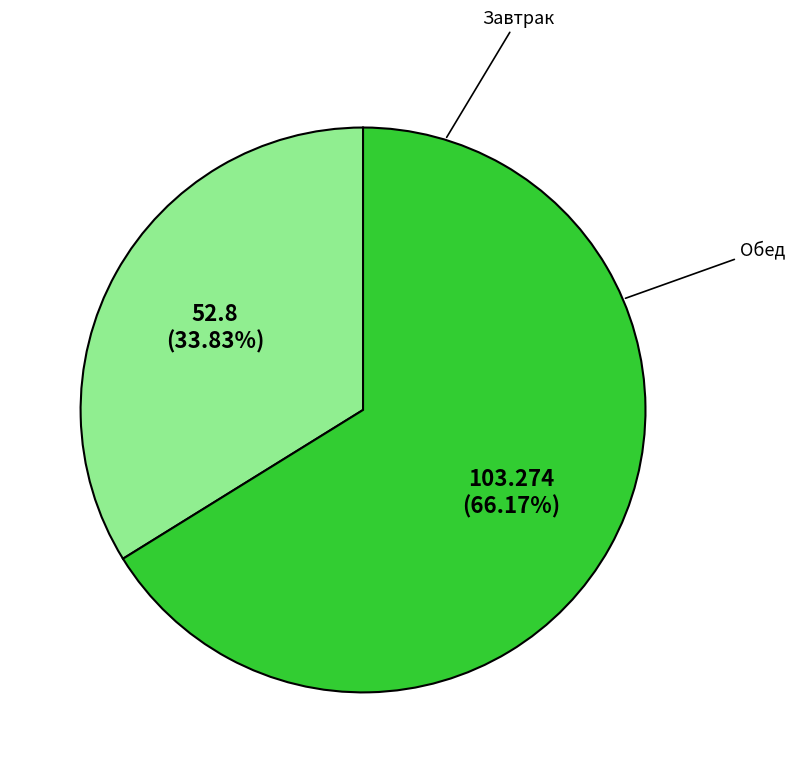

Does any single category account for the majority?

Yes